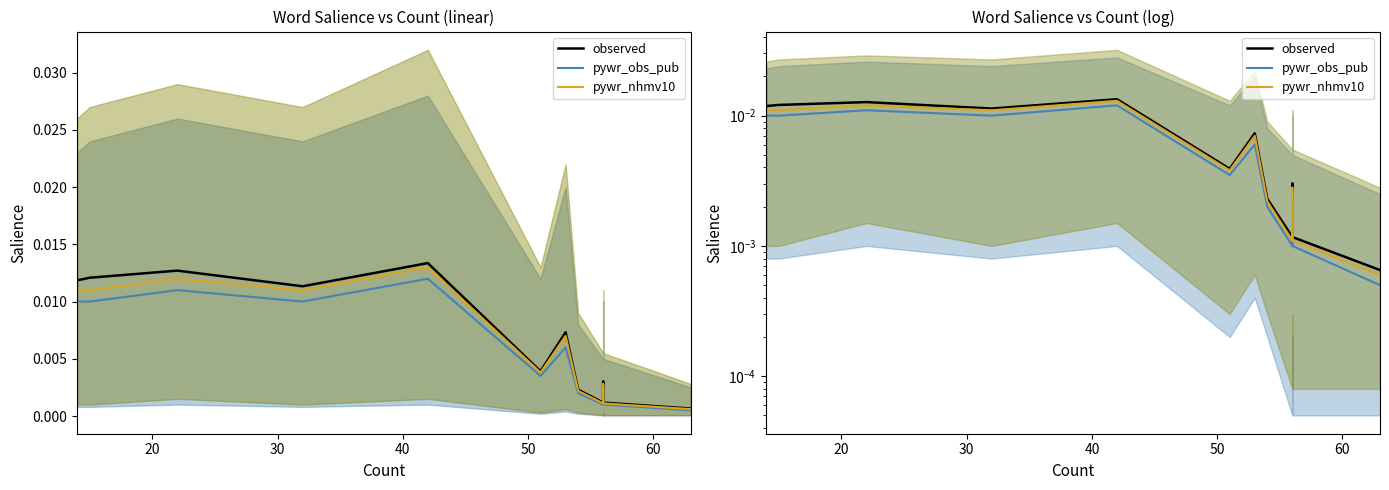

In pywr_obs_pub, how many points are higher than both neighbors (excluding endpoints)?

3